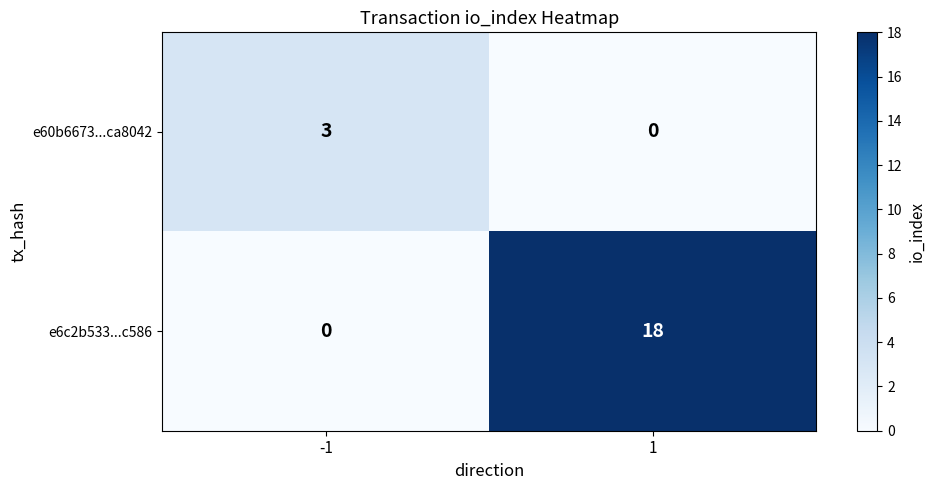

Rank the series at -1 from lowest to highest value.

e6c2b533...c586, e60b6673...ca8042